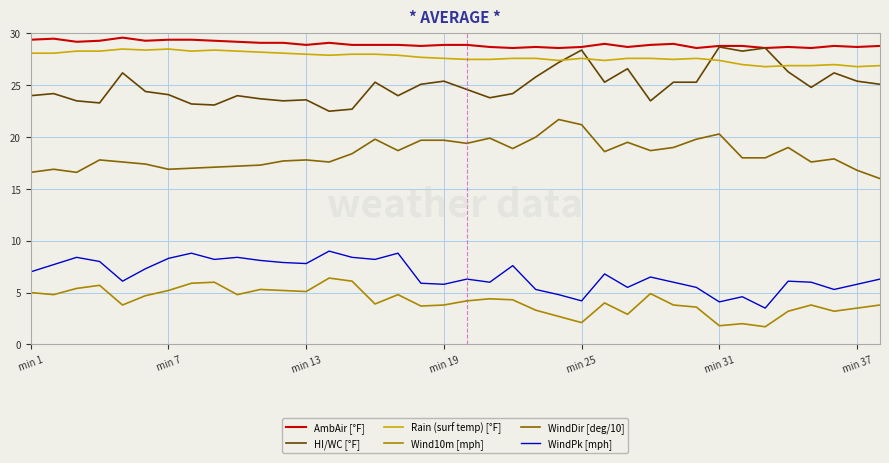

True or false: AmbAir [°F] and WindPk [mph] intersect in this chart.

False